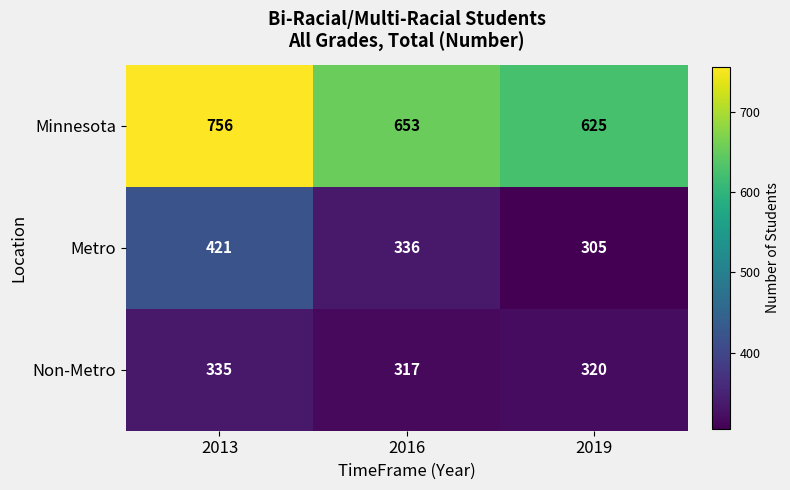

Reading right to left, transcribe all the data shown in this chart.

Minnesota: 2019=625	2016=653	2013=756
Metro: 2019=305	2016=336	2013=421
Non-Metro: 2019=320	2016=317	2013=335